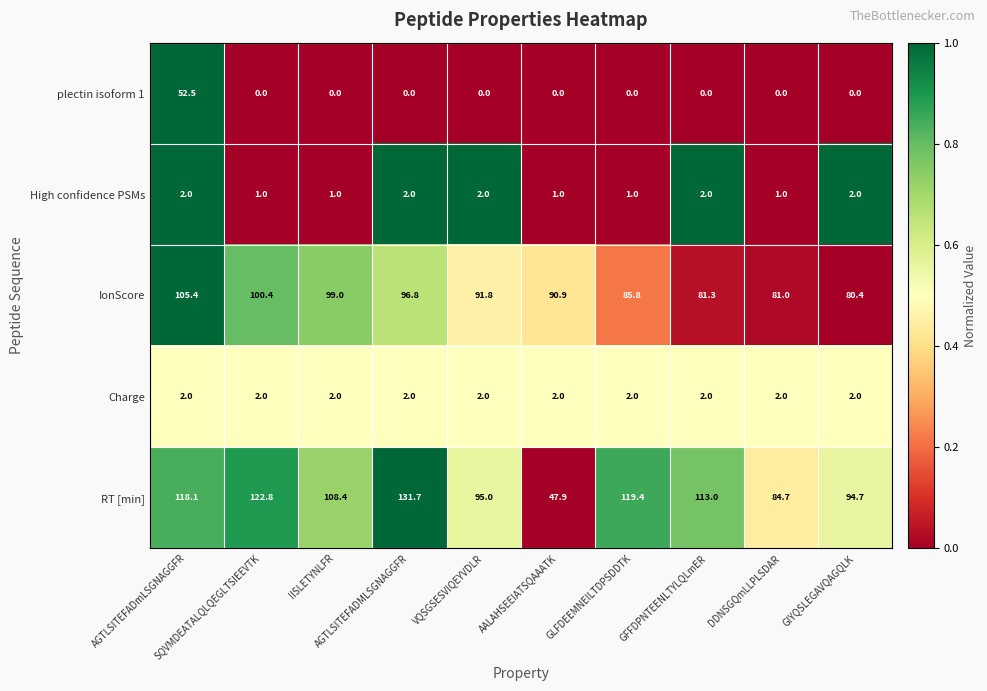

What is the maximum value shown in the chart?

131.7